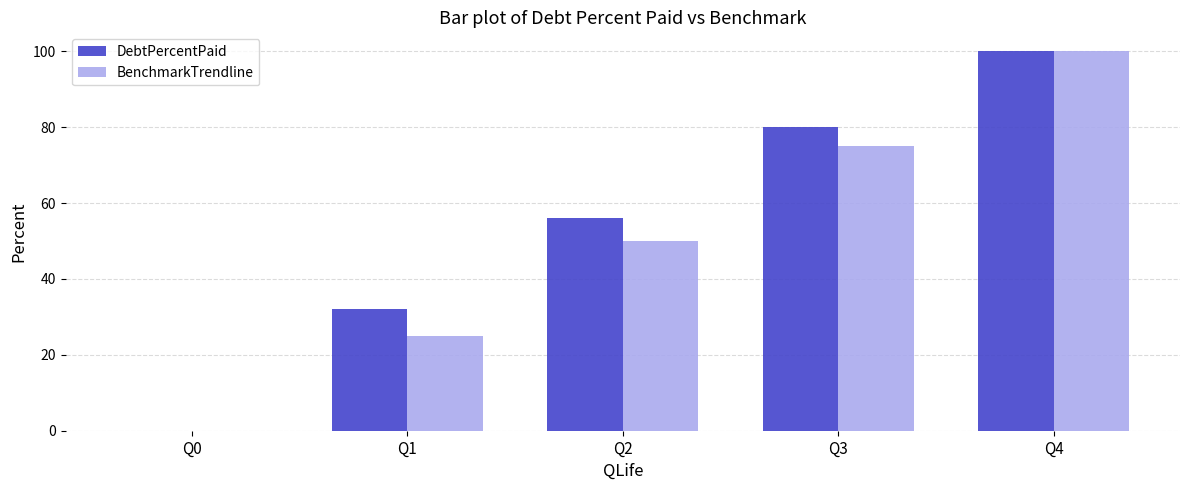

How many groups of bars are there?

5